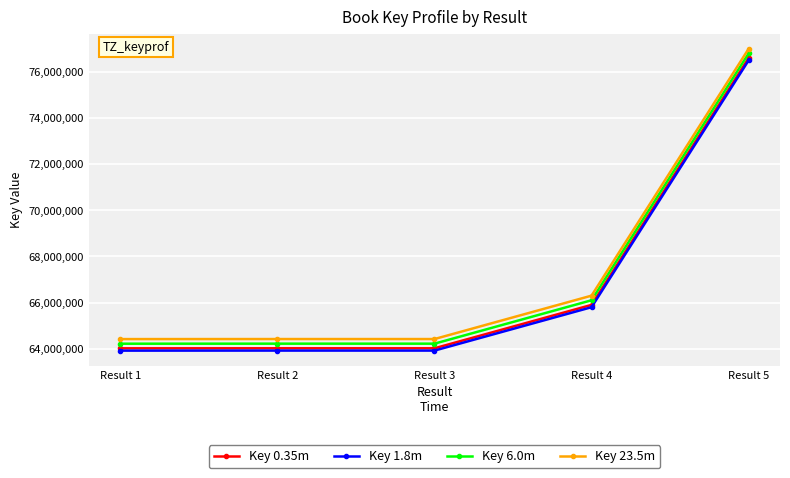

True or false: Key 6.0m and Key 23.5m cross at least once.

False